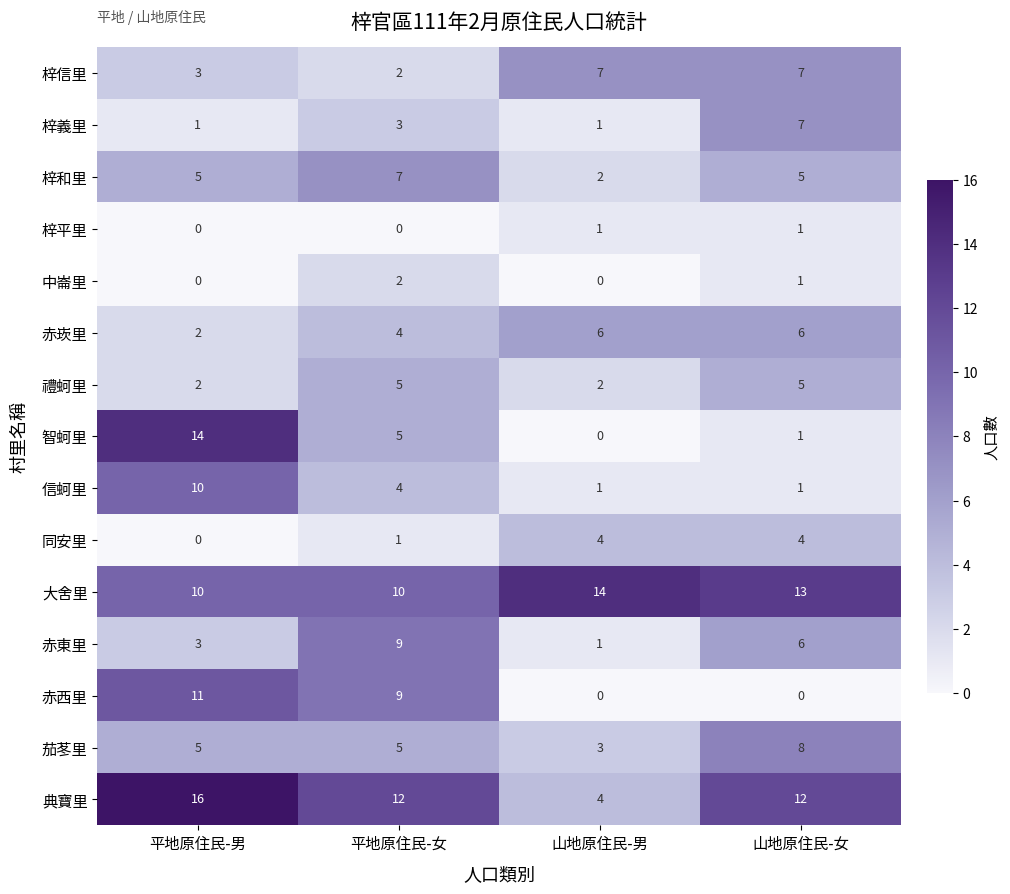

What is the sum of the 茄苳里 values at 山地原住民-男 and 山地原住民-女?

11